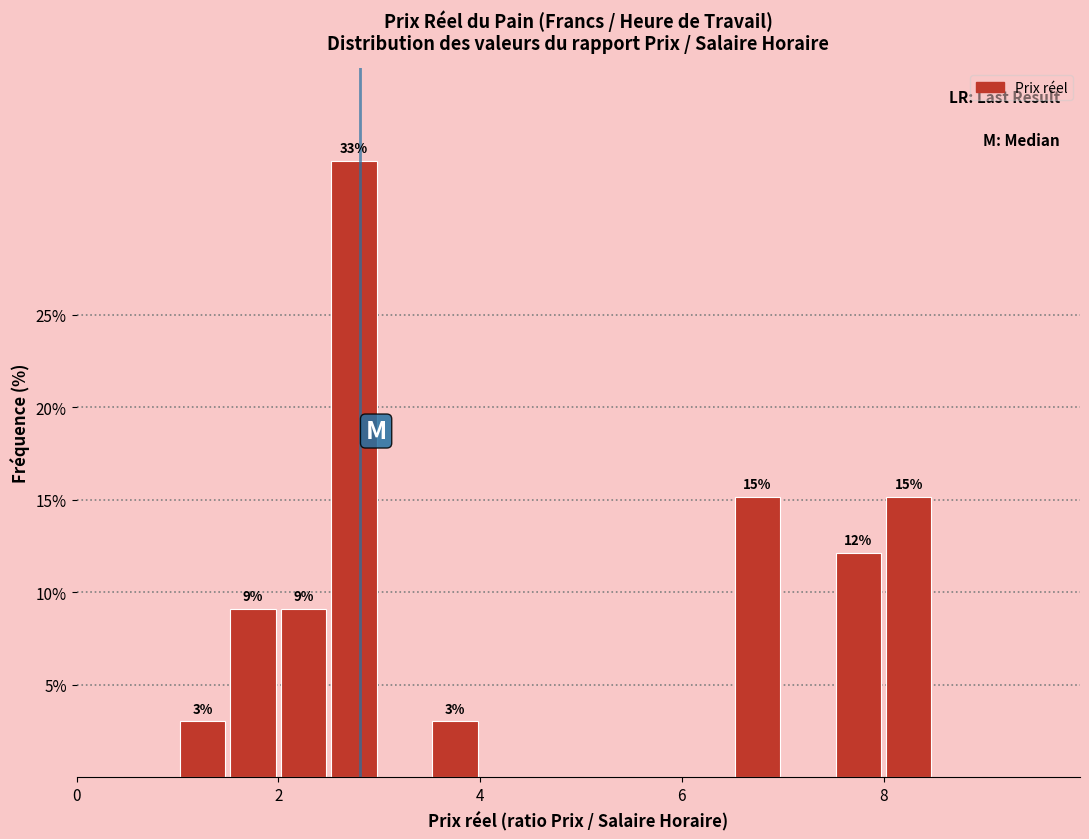

Read against the x-axis, roughly where is the centre of the tallest bar?

2.8